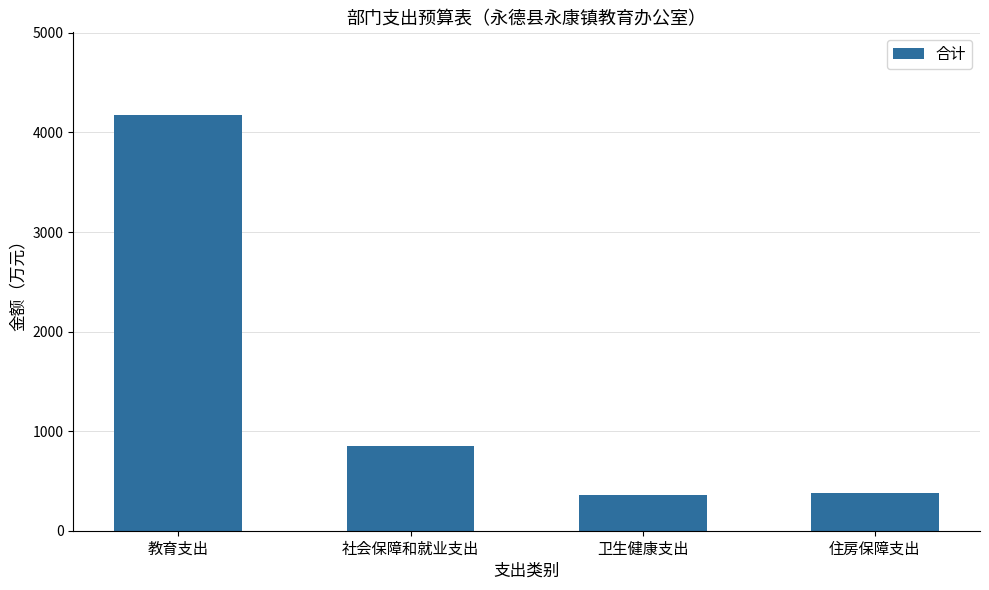

Does the chart contain stacked bars?

No